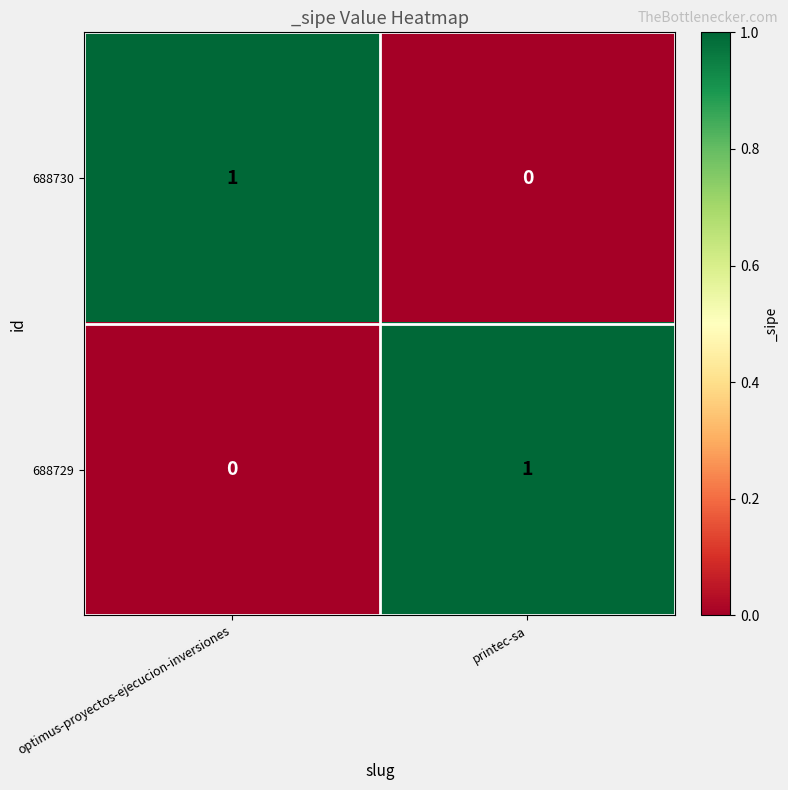

Where is 688729 nearest to the value 0?

optimus-proyectos-ejecucion-inversiones